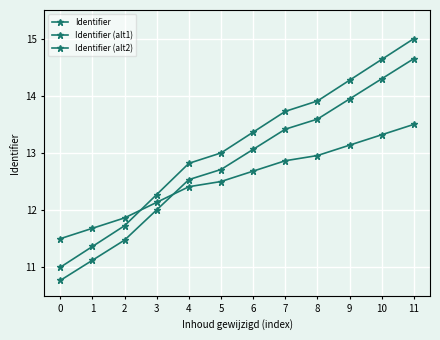

At which label is Identifier (alt1) closest to 12?

3